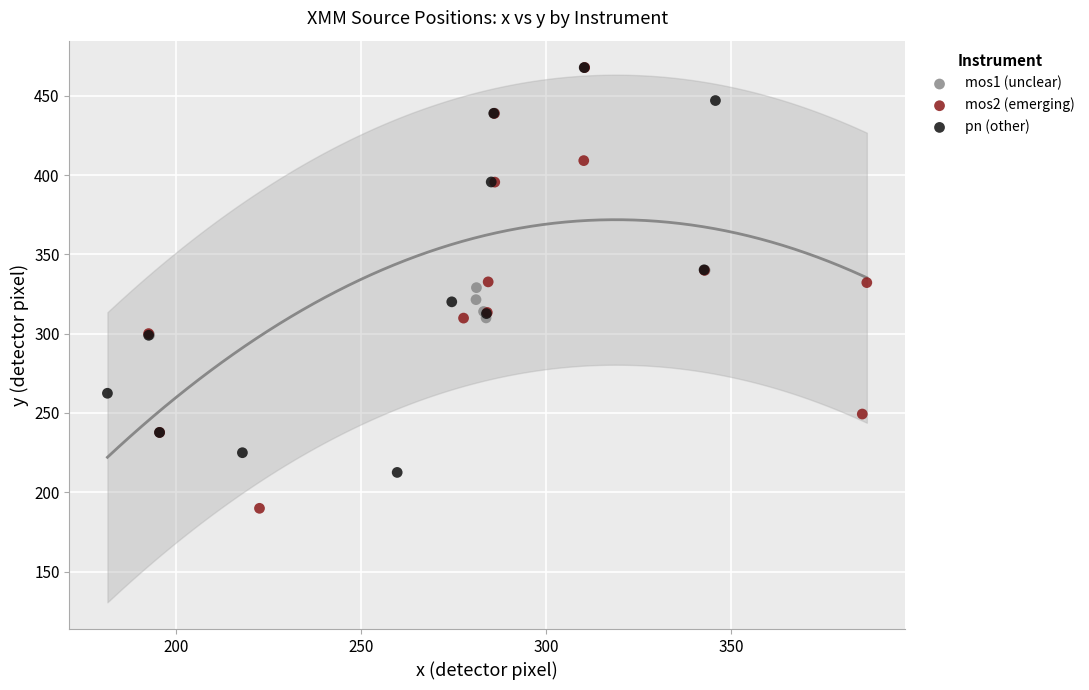

Which series has the largest Y range (max minus min)?

mos2 (emerging)